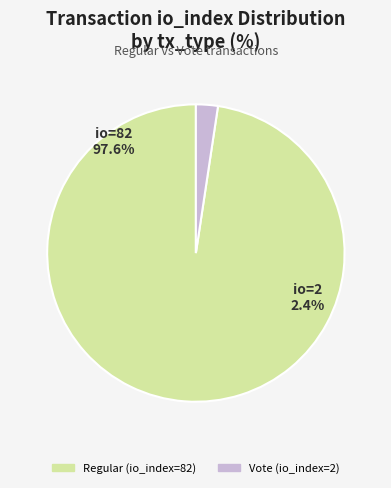

What percentage is the Vote (io_index=2) slice, to the nearest percent?

2%